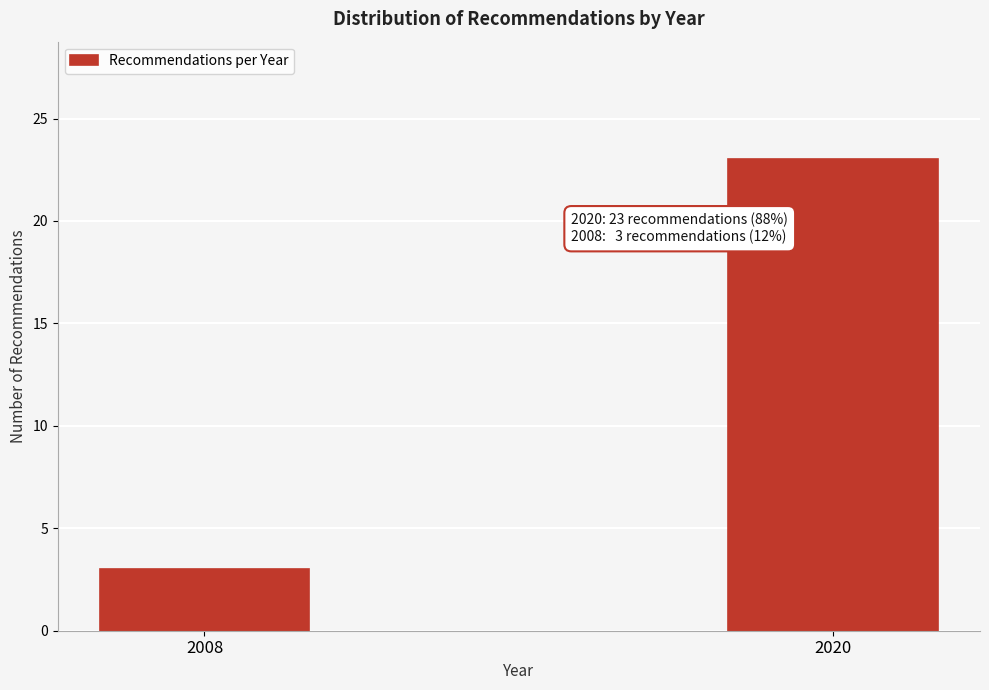

Reading left to right, extract all data points from this chart.

3	23